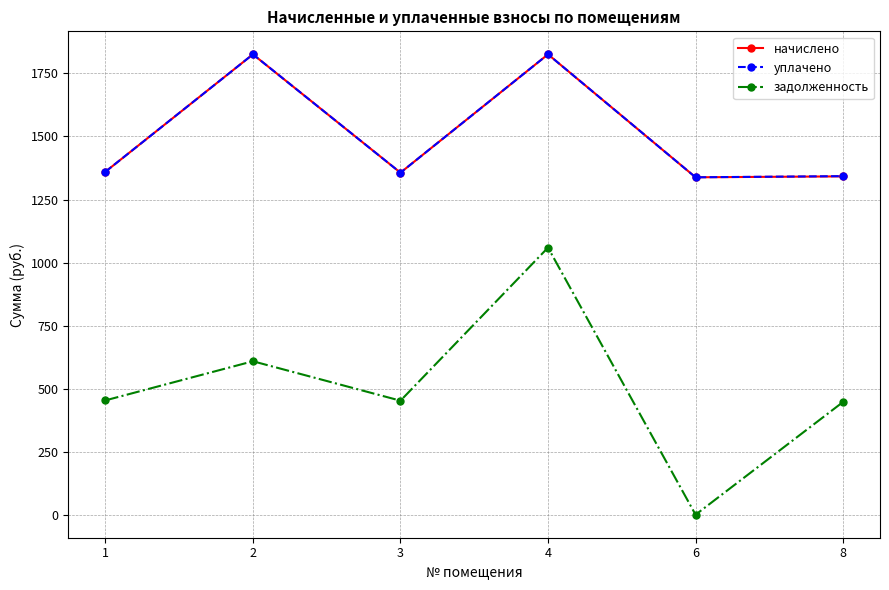

What is the total value across all series at 2?

4259.9